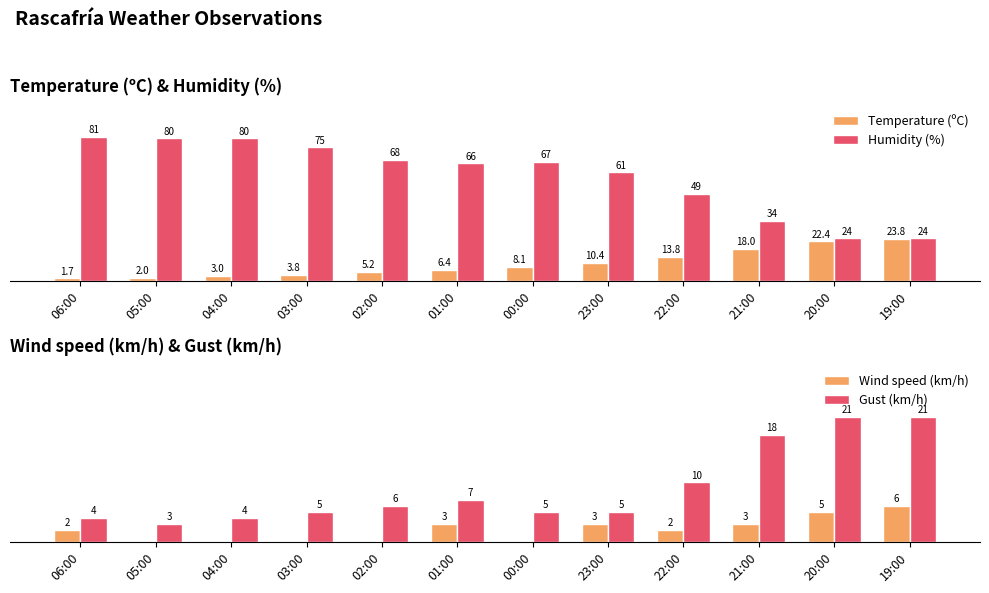

What is the highest value of the Gust (km/h) series?

21.0